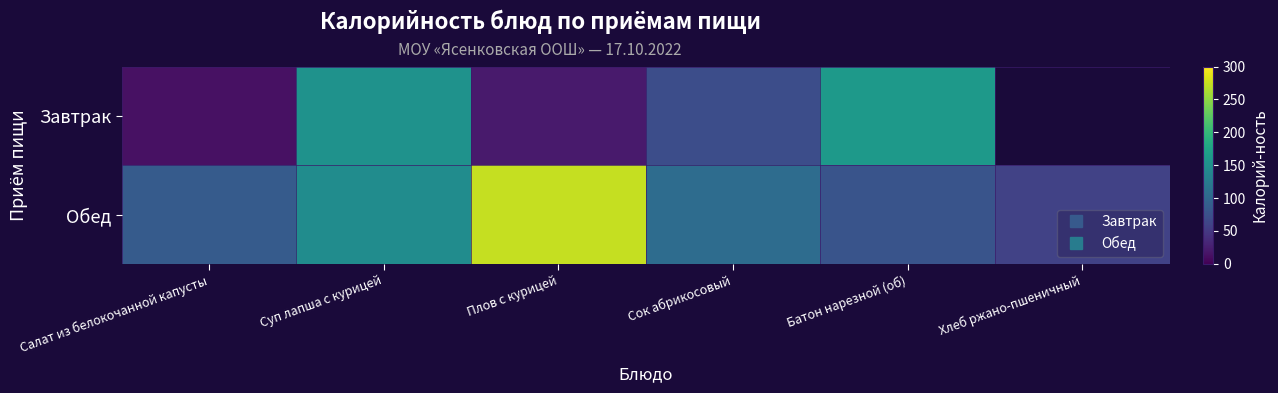

True or false: Обед has a value of 106.9 at Батон нарезной (об).

False